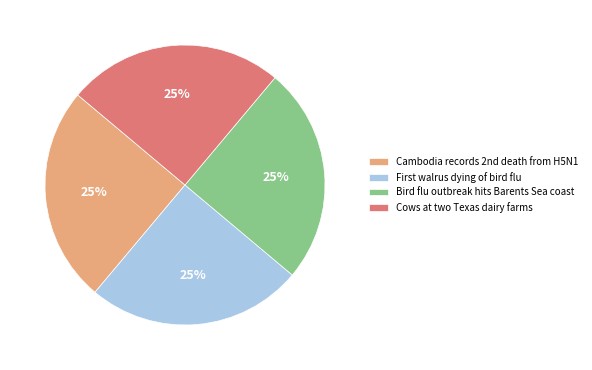

Is it true that Cows at two Texas dairy farms is 35% of the pie?

False